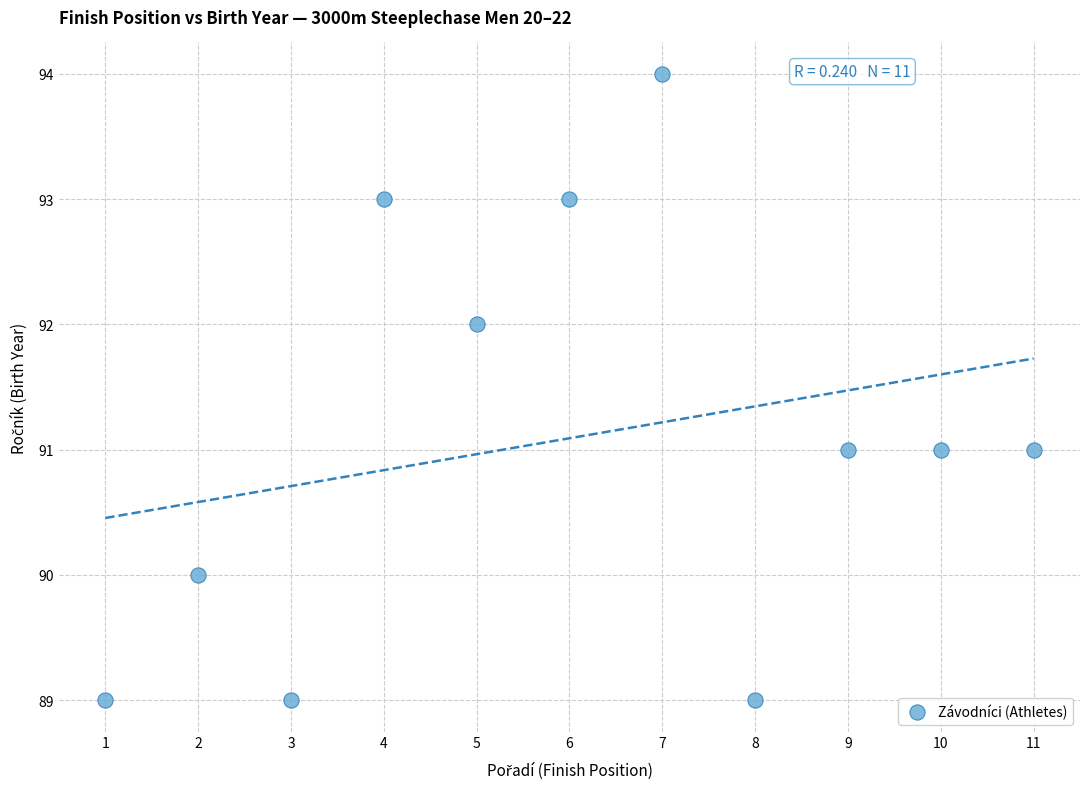

What is the range of Y values (max minus min)?

5